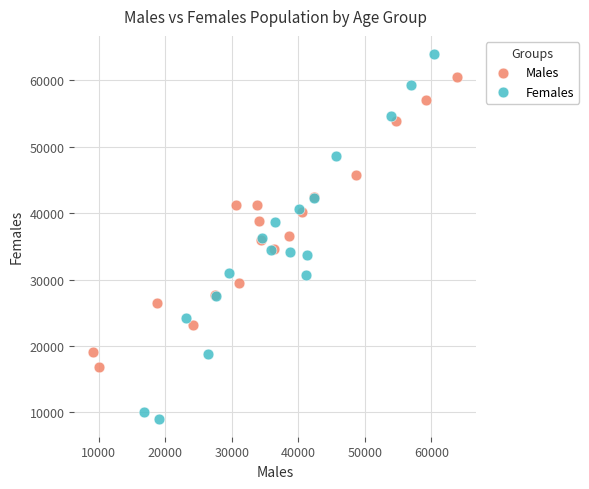

Which series contains the lowest Y value?

Females